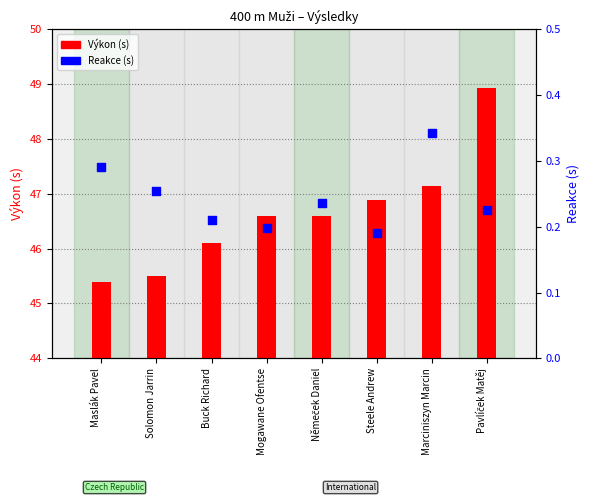

Which series contains the lowest Y value?

Reakce (s)